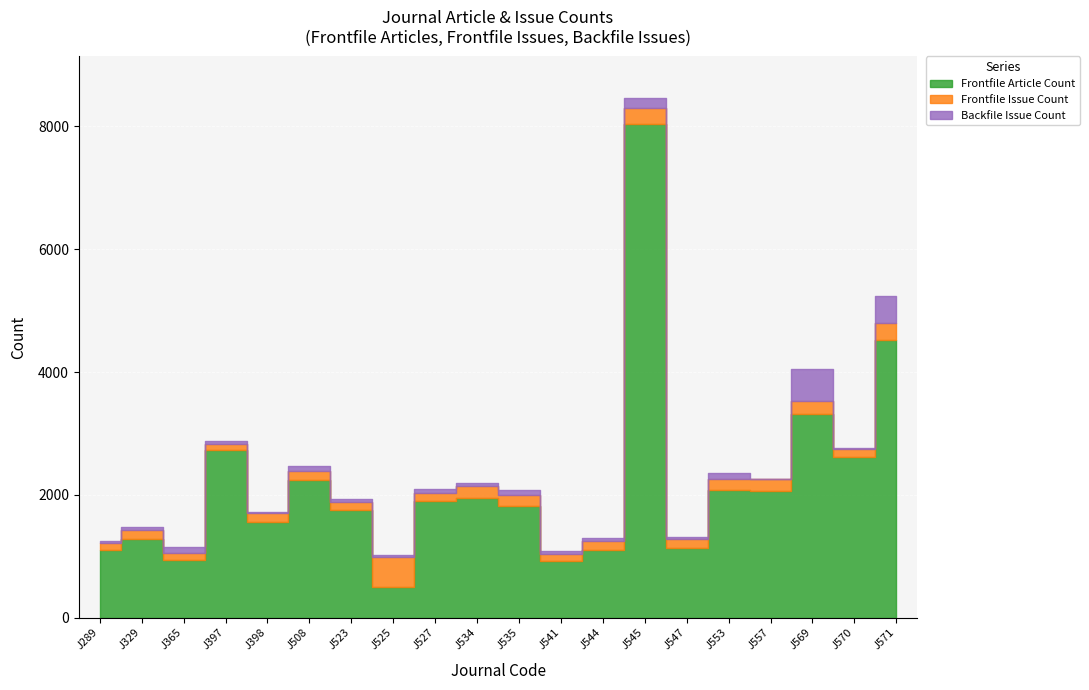

What is the difference between the maximum and second lowest values in the Frontfile Issue Count series?

369